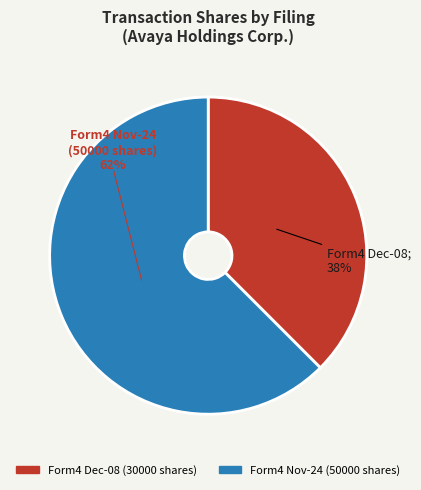

To the nearest percent, what percentage of the pie is wf-form4_163822010077200.xml?

62%